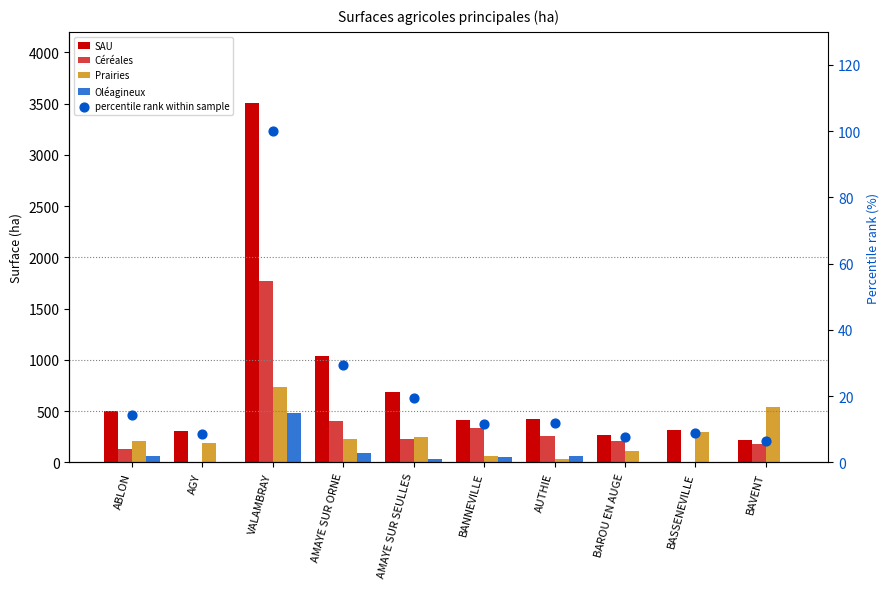

What are all the series names shown in the legend?

SAU, Céréales, Prairies, Oléagineux, percentile rank within sample